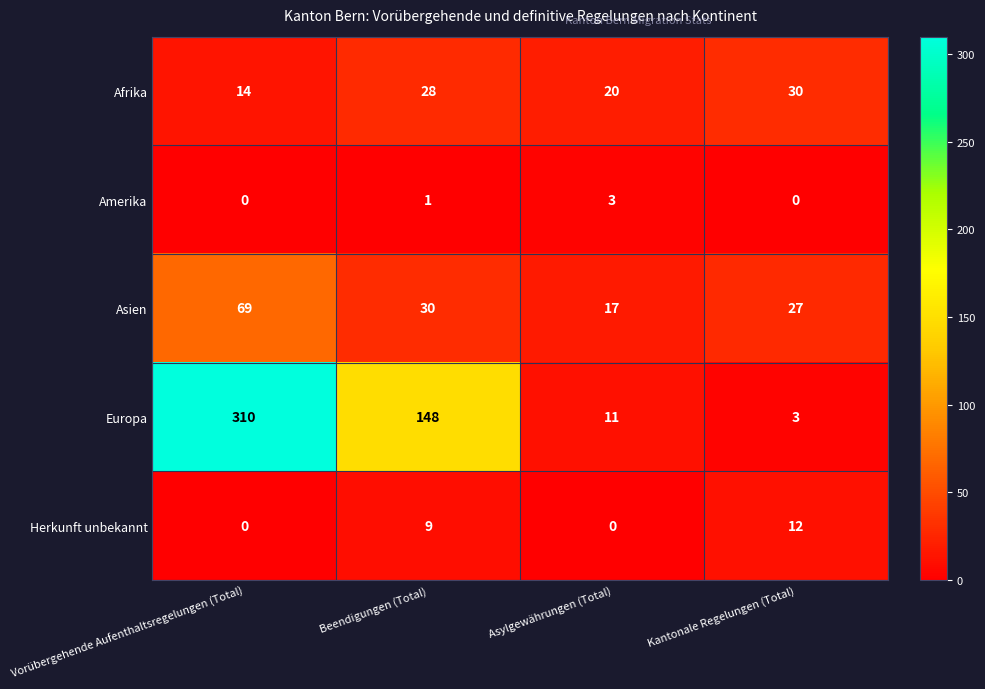

What is the difference between the maximum and minimum values in the Herkunft unbekannt series?

12